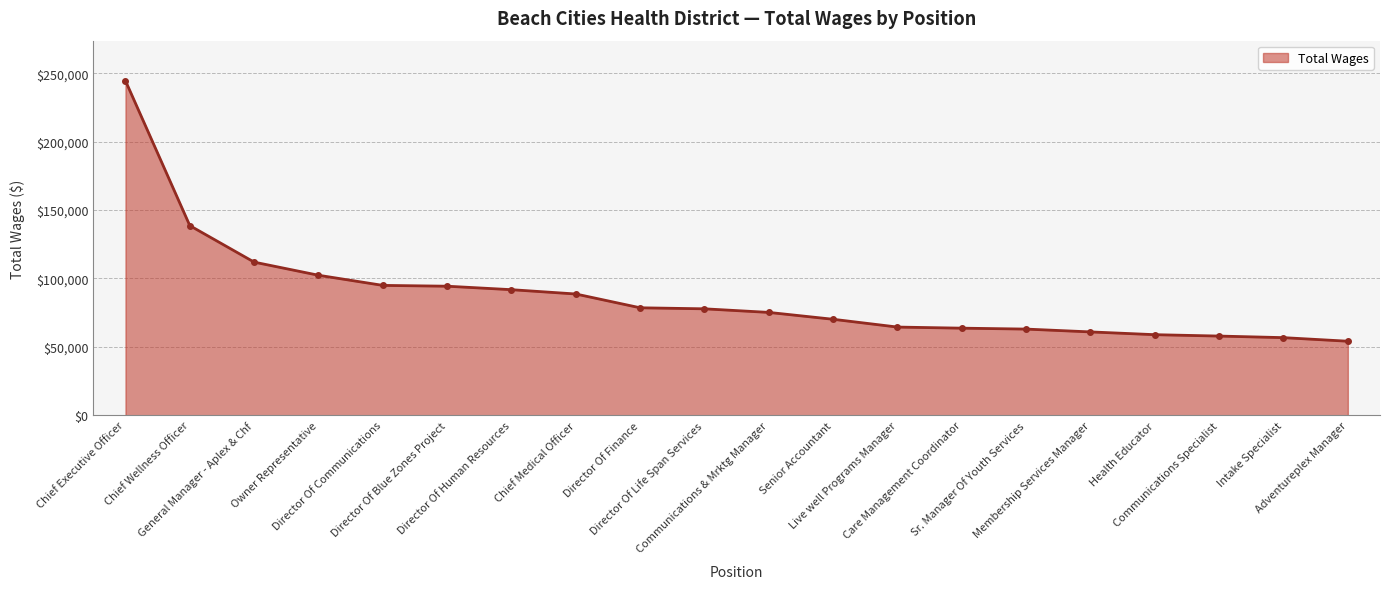

What is the average value?

87429